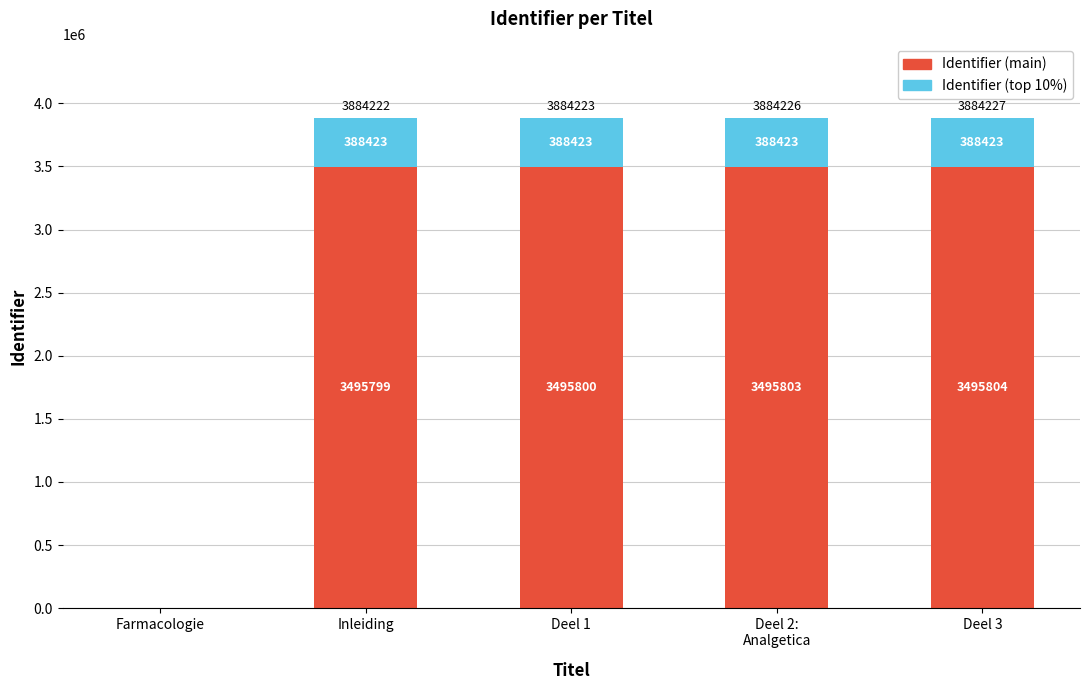

What is the total value across all series at Deel 1?

3884223